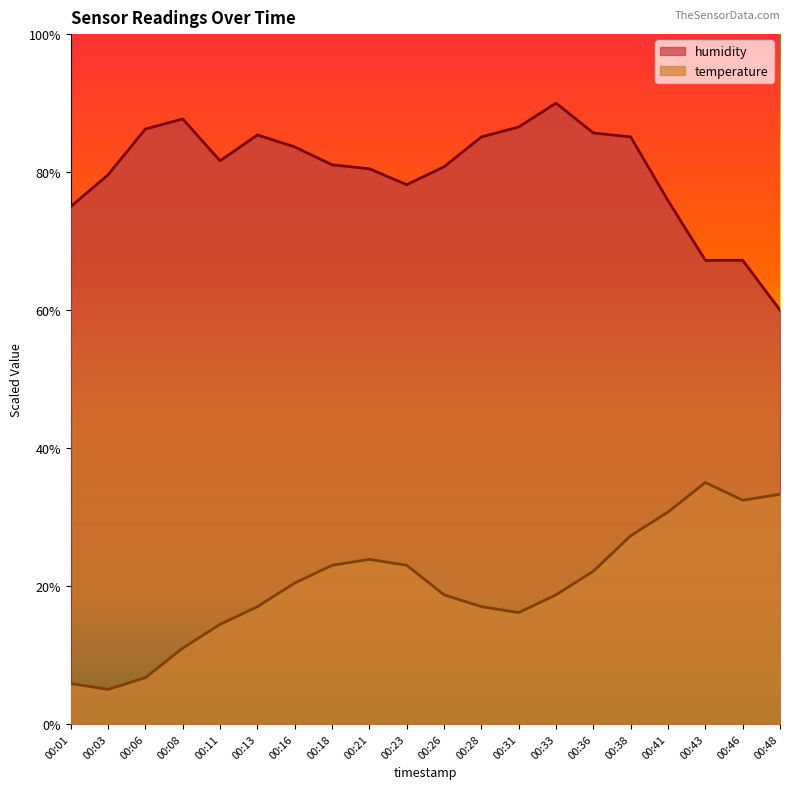

Is it true that humidity equals 85.4 at 00:13?

True